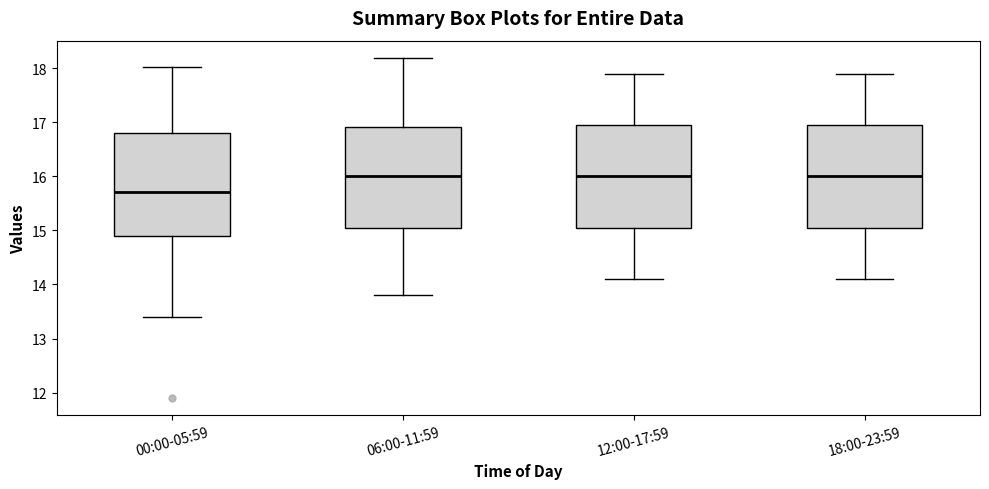

Reading left to right, transcribe this box plot: for each box, give where its median line is, the range the box spans, and where its two whiskers end, as read against the y-axis. The values are not printed on the chart, so give them approximately, as read against the axis.

00:00-05:59: median 15.7, box 14.9 to 16.8, whiskers 13.4 to 18.0
06:00-11:59: median 16.0, box 15.1 to 16.9, whiskers 13.8 to 18.2
12:00-17:59: median 16.0, box 15.1 to 17.0, whiskers 14.1 to 17.9
18:00-23:59: median 16.0, box 15.1 to 17.0, whiskers 14.1 to 17.9